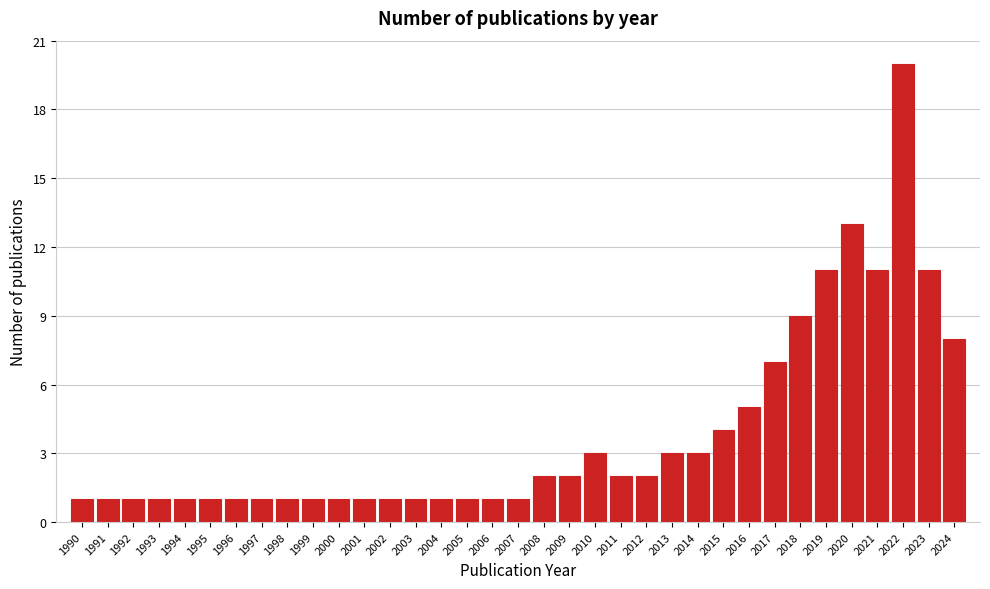

What is the value of the 28th bar from the left?

7